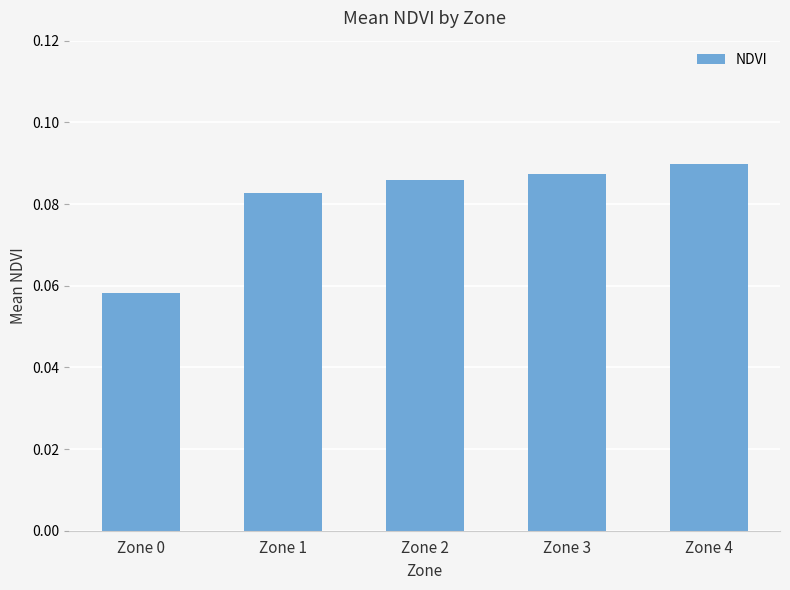

Between Zone 1 and Zone 0, which is larger?

Zone 1